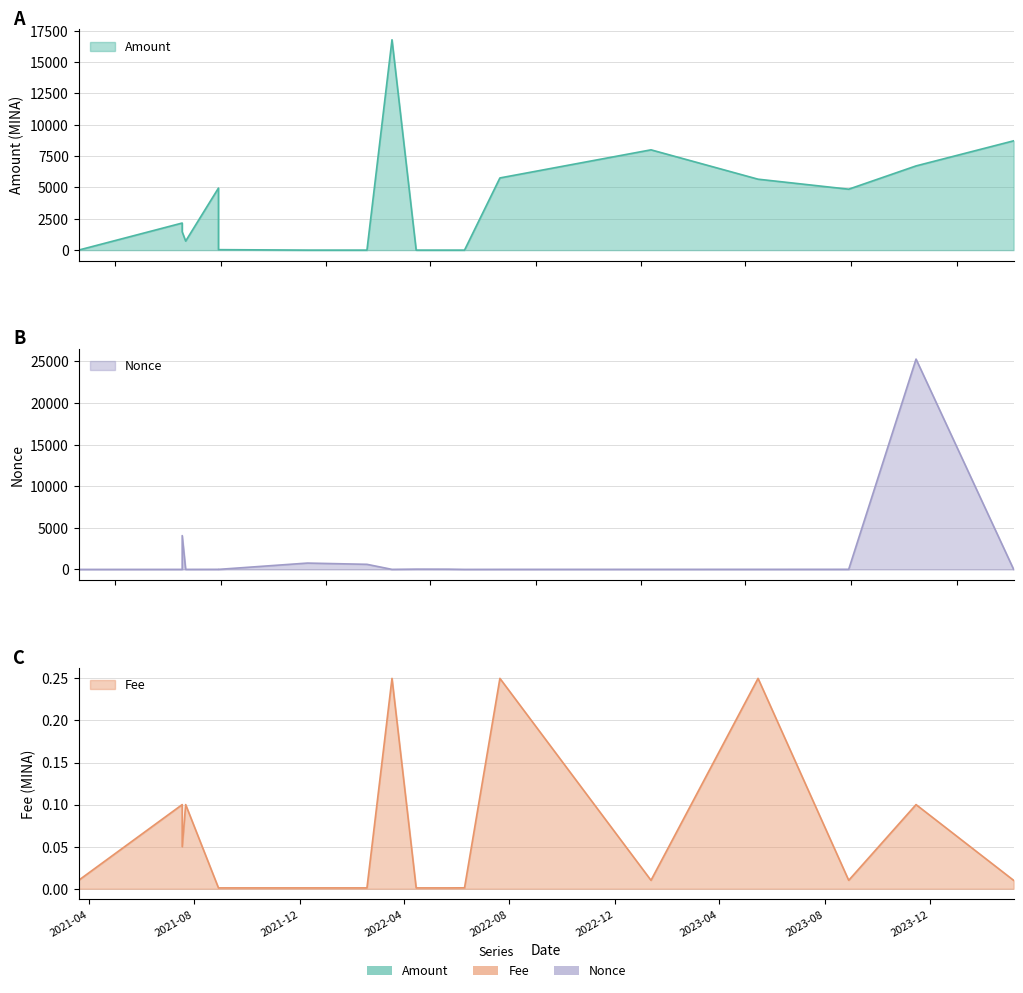

Which category has the lowest value across all series?

2021-03-20